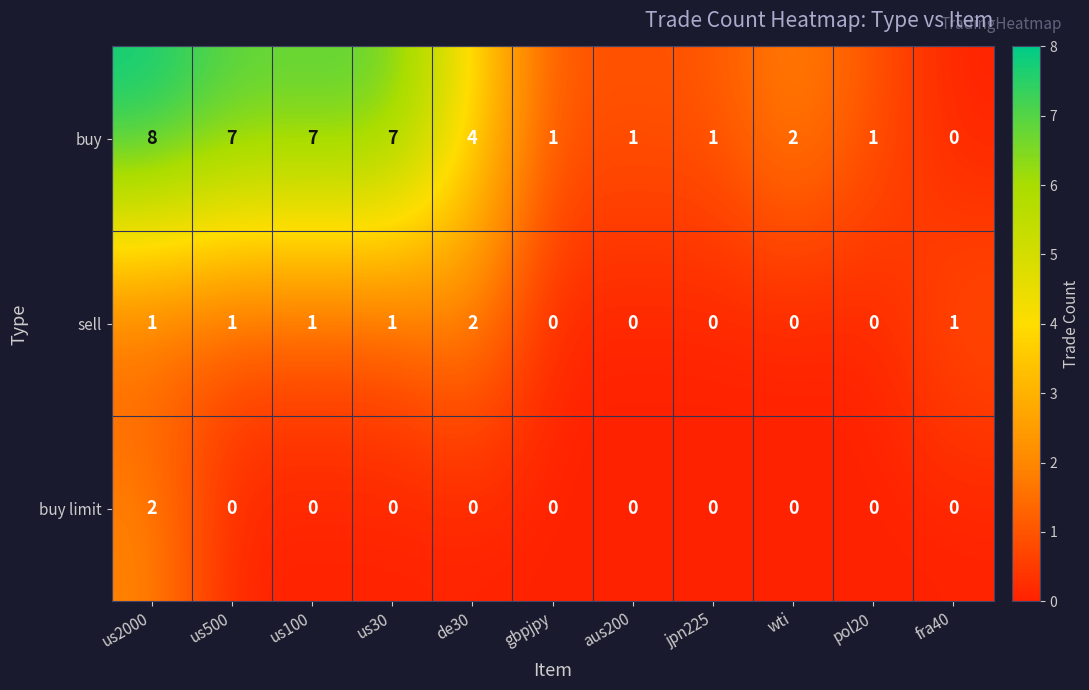

Which category has the highest value across all series?

us2000